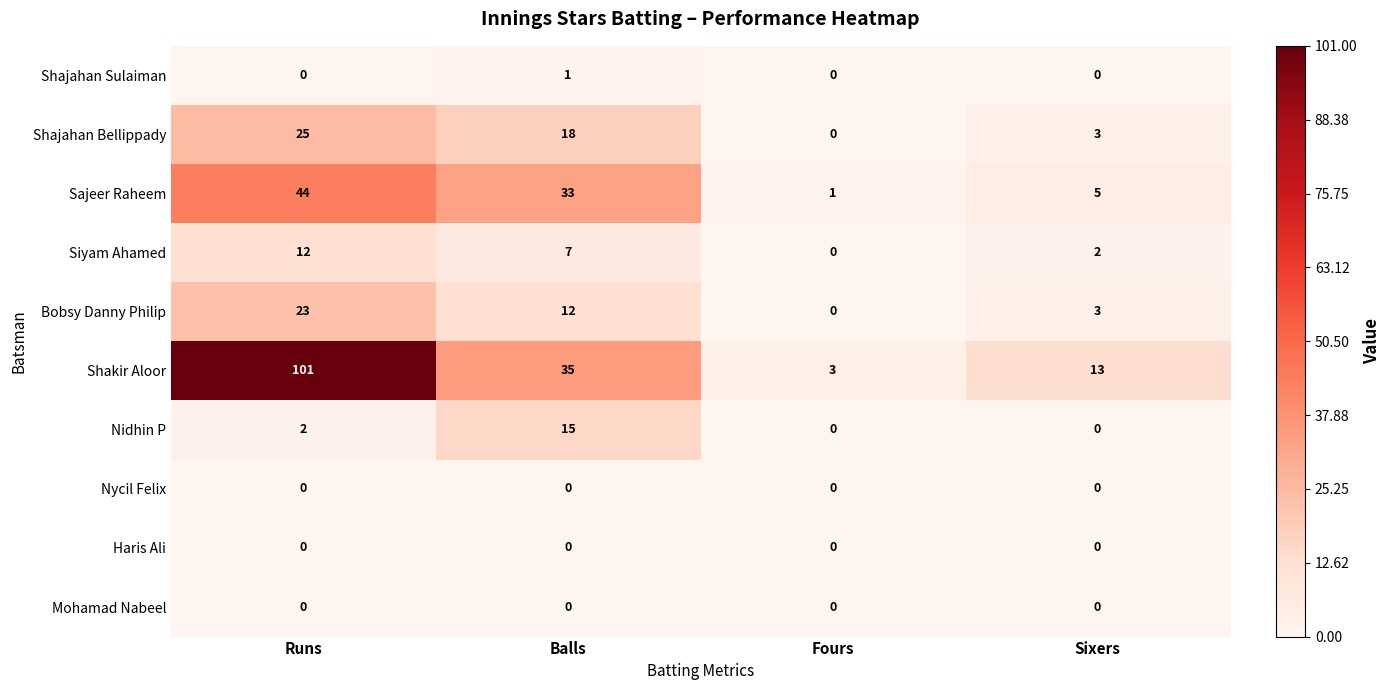

What is the total value across all series at Sixers?

26